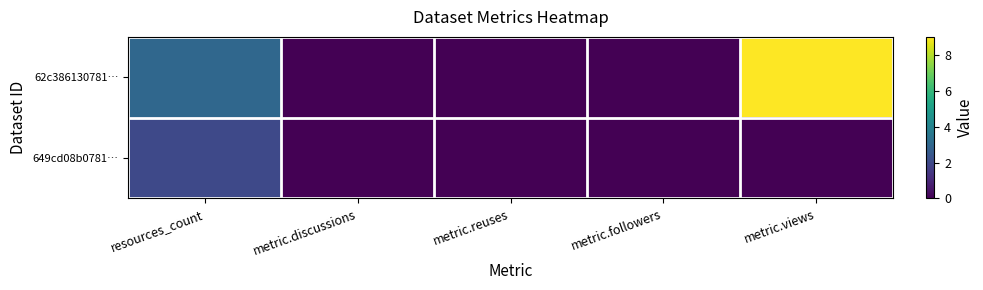

At how many categories does at least one series exceed 8?

1